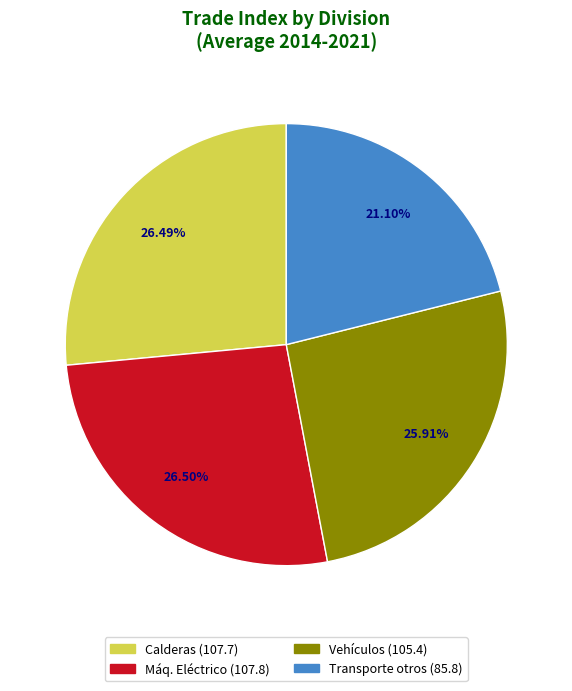

Is there any slice that represents more than half of the pie?

No